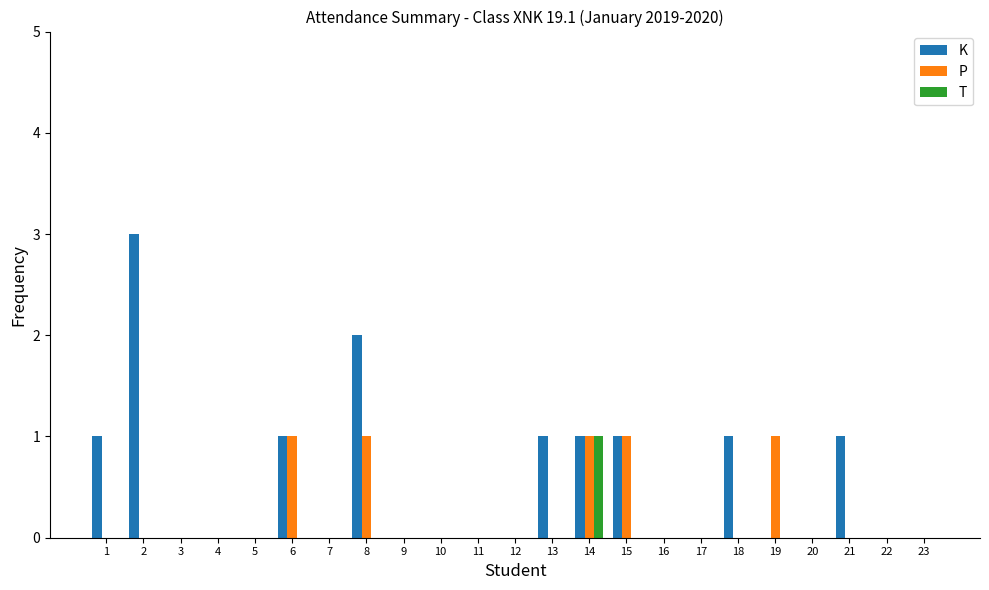

Which series has the largest total across all categories?

K